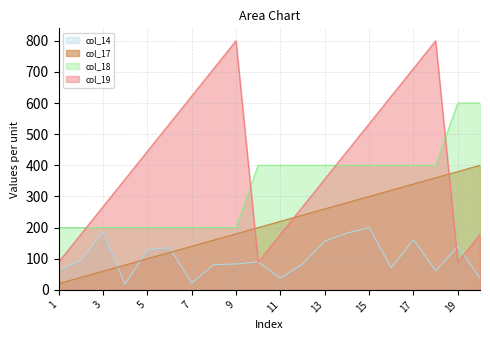

Is it true that col_18 equals 200.0 at 9?

True